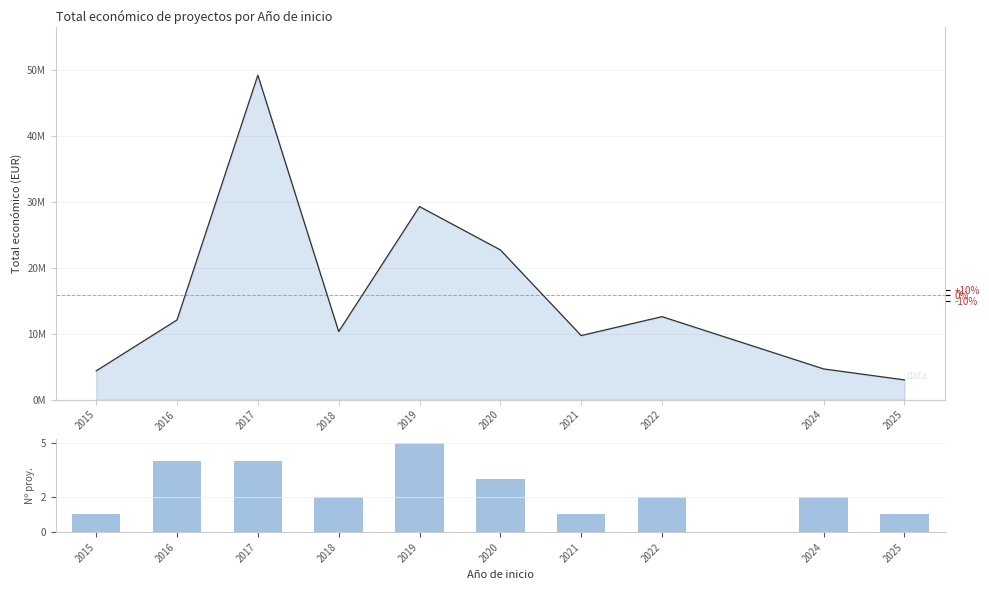

Between 2022 and 2020, which is larger?

2020